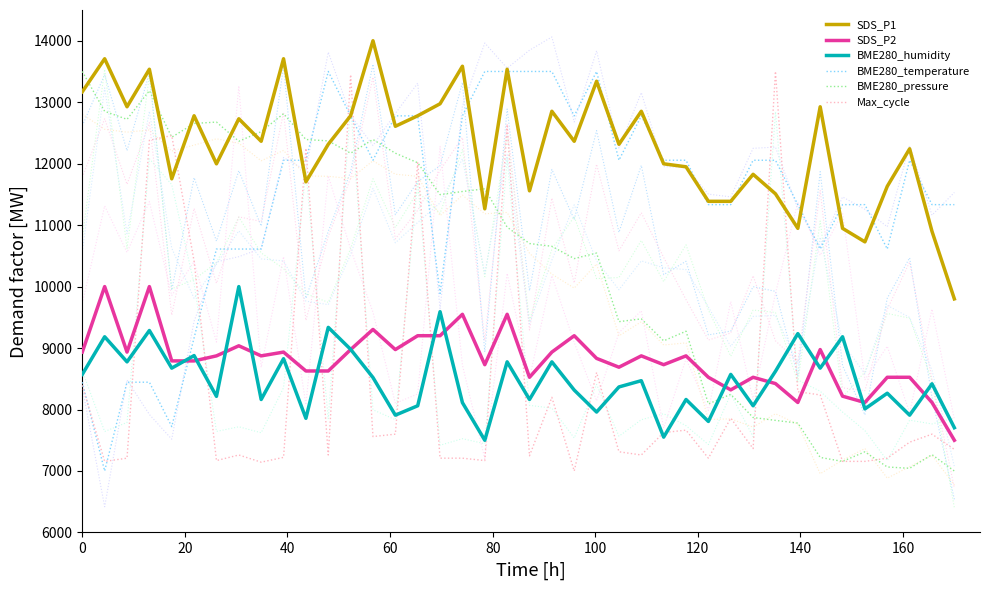

How many distinct data groups are displayed?

6